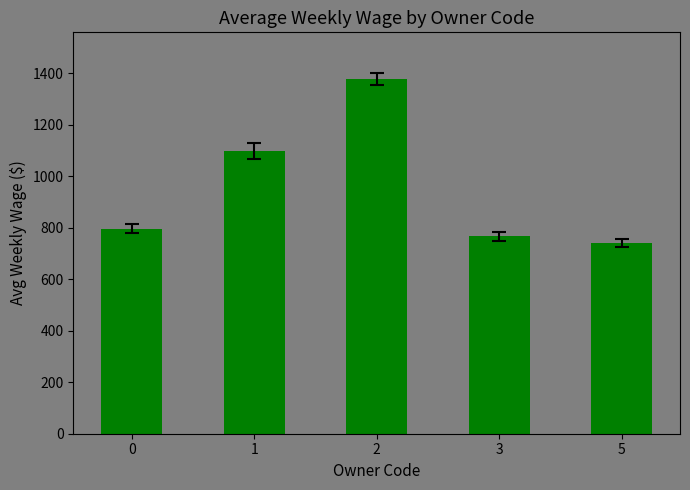

Reading right to left, transcribe all the data shown in this chart.

742	767	1378	1098	797